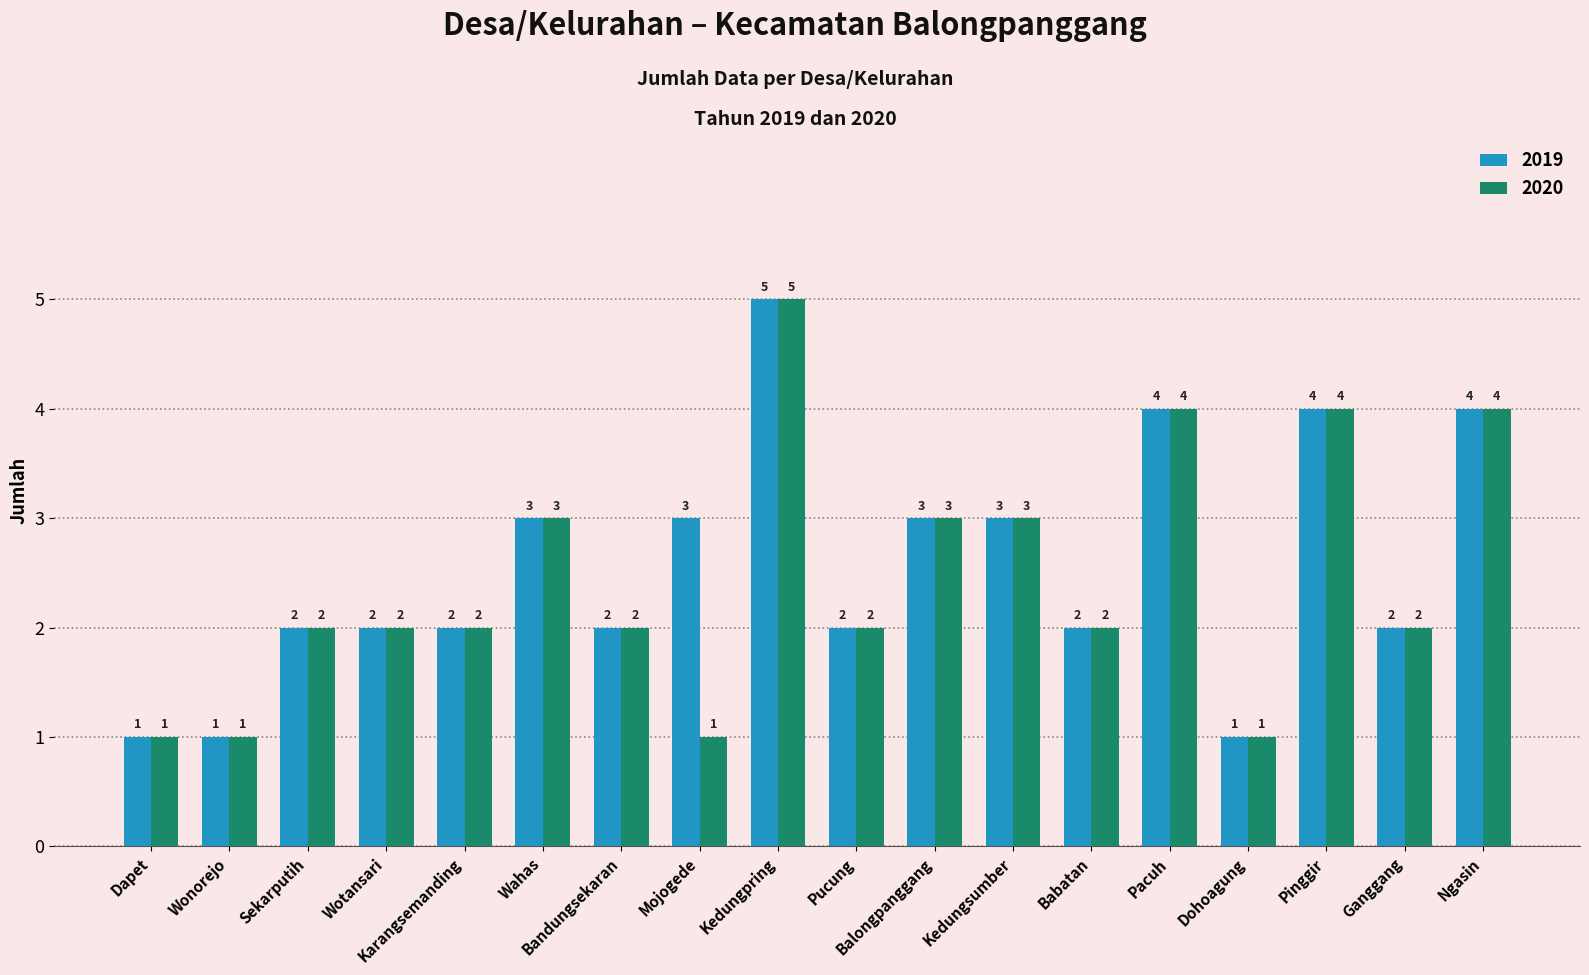

What are all the series names shown in the legend?

2019, 2020